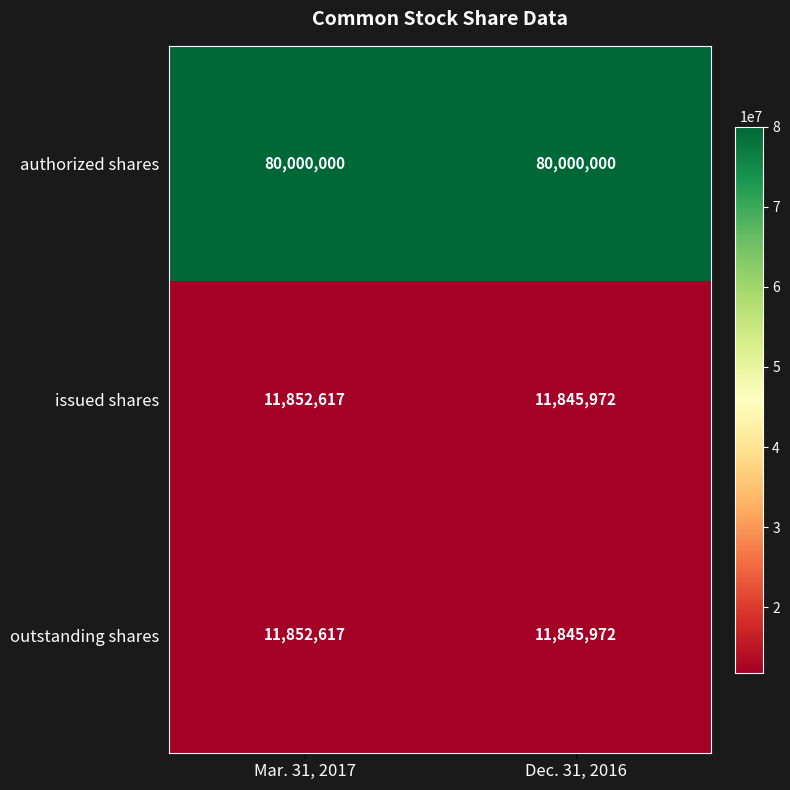

What is the approximate value of issued shares at Dec. 31, 2016?

11845972